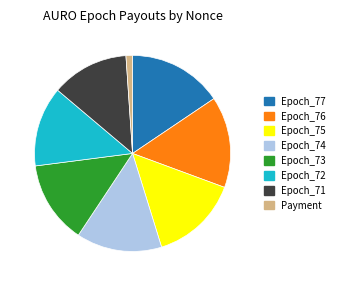

How many segments does this pie chart have?

8